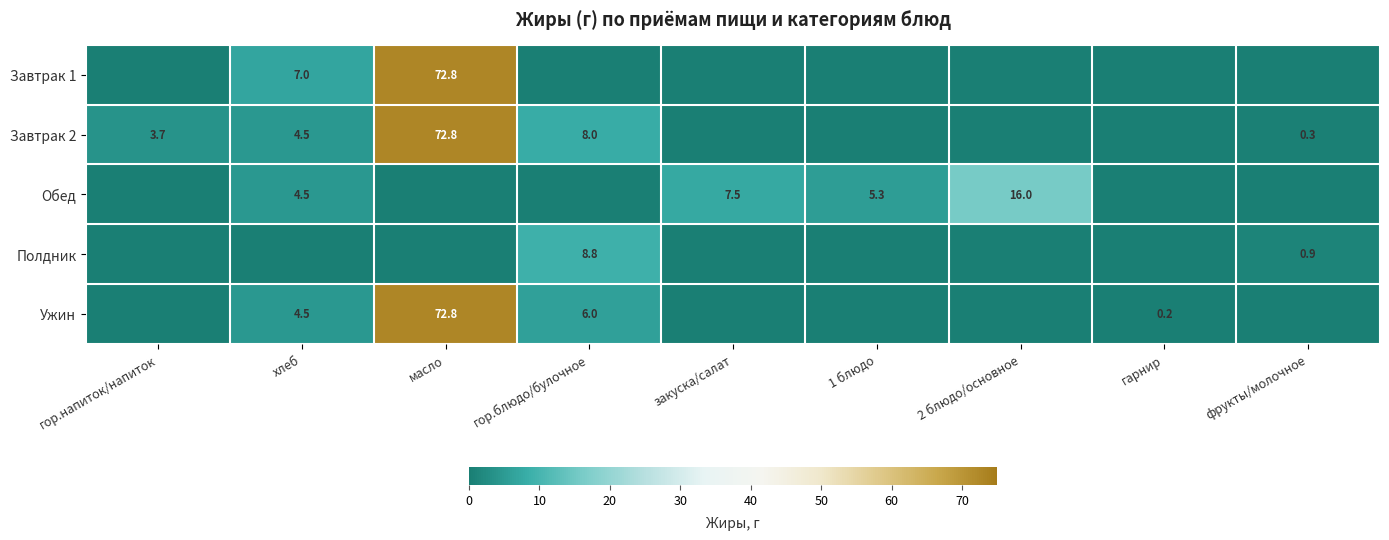

The Завтрак 1 series shows 49.6 at масло. True or false?

False